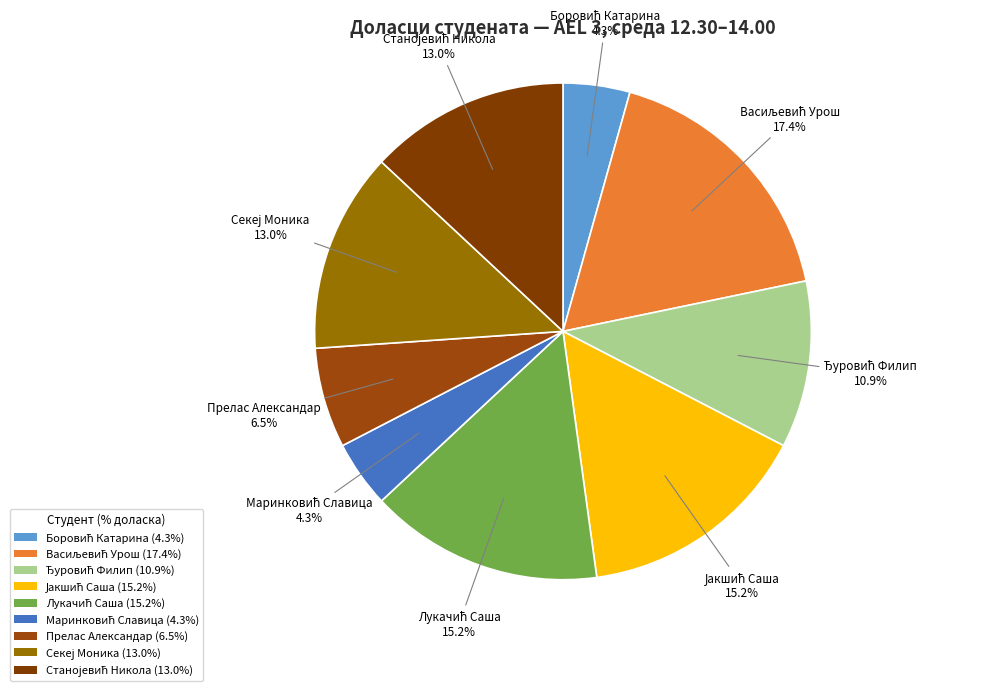

Does any single category account for the majority?

No